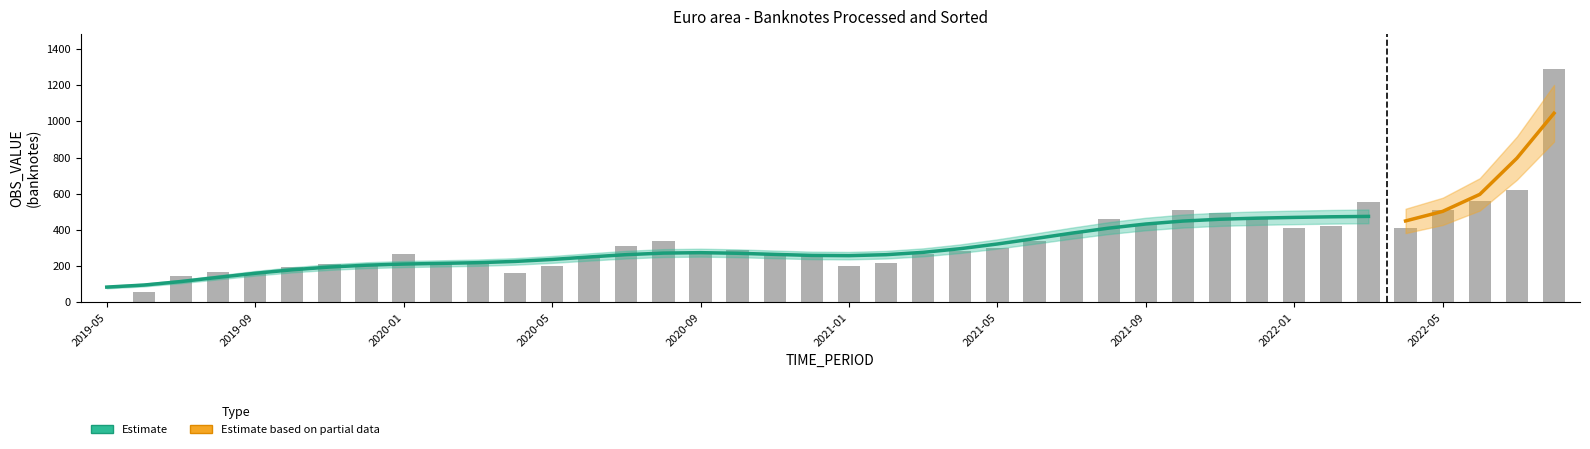

What is the change in value from 2020-07 to 2021-05?

-13.2